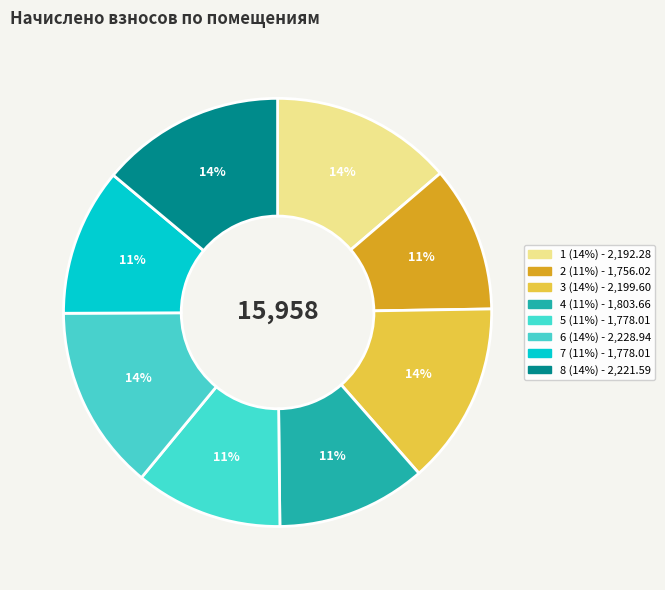

How many slices are in this pie chart?

8